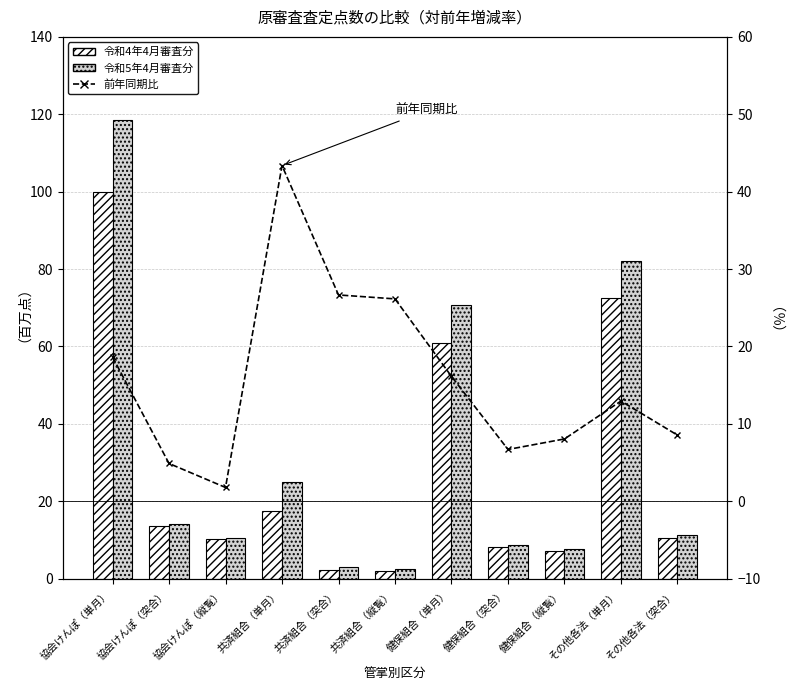

Between その他各法（突合） and 協会けんぽ（突合）, which is larger?

協会けんぽ（突合）